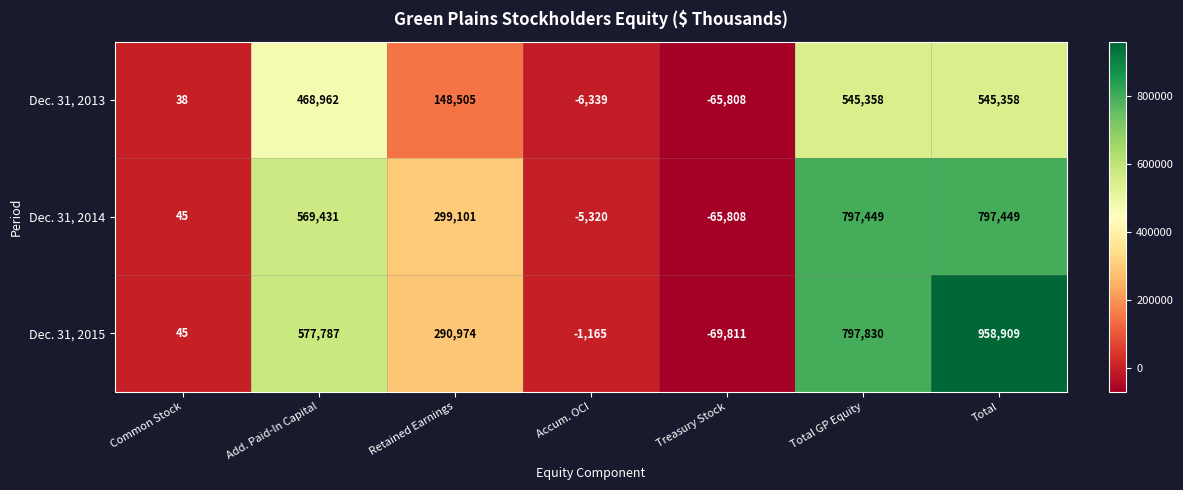

What is the lowest value of the Dec. 31, 2013 series?

-65808